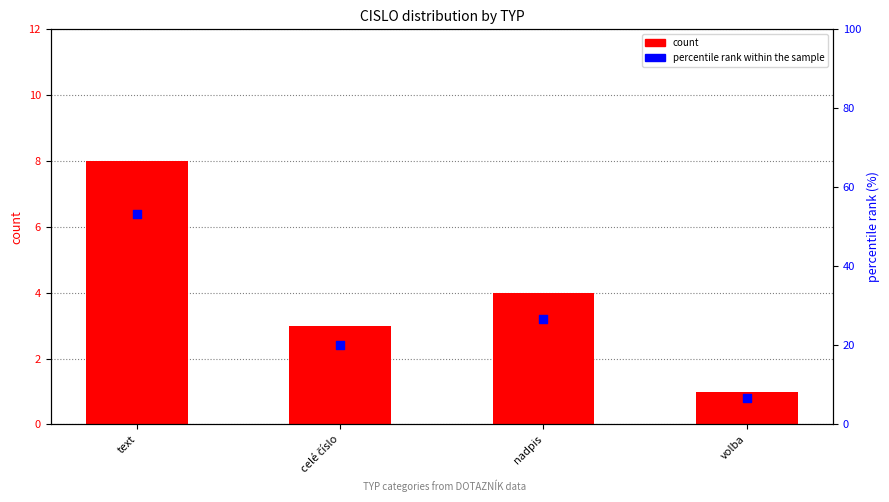

Is the value of count at nadpis greater than the value of percentile rank within the sample at celé číslo?

No